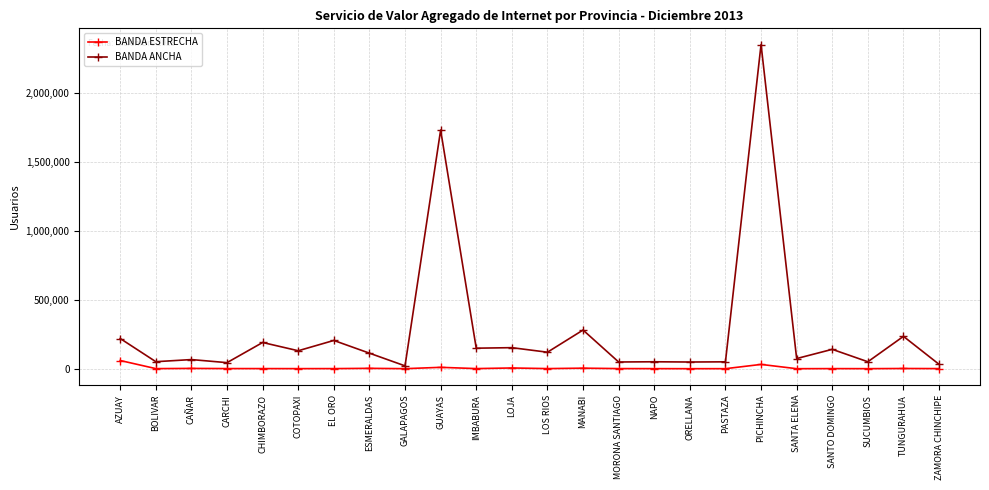

Is this an area chart (filled region under the line)?

No